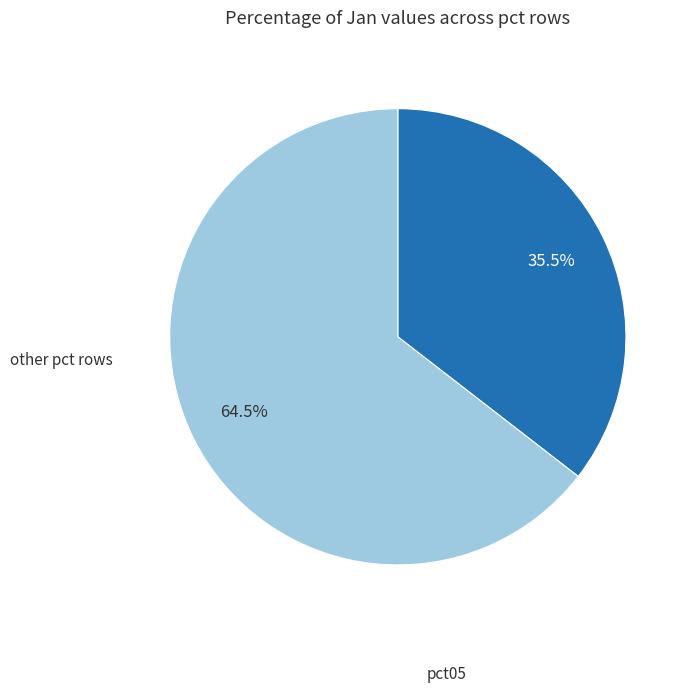

Count the number of slices in the pie.

2